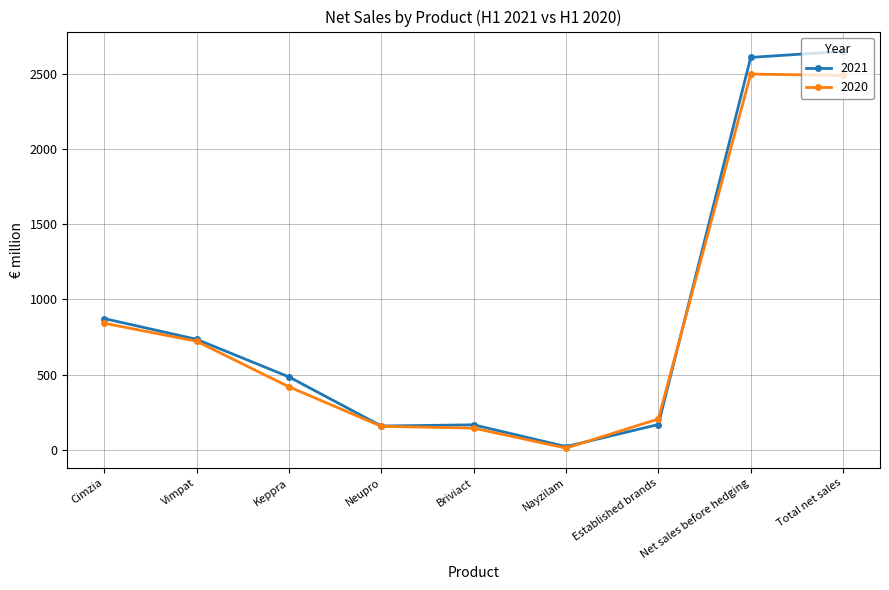

True or false: 2021 and 2020 cross at least once.

True